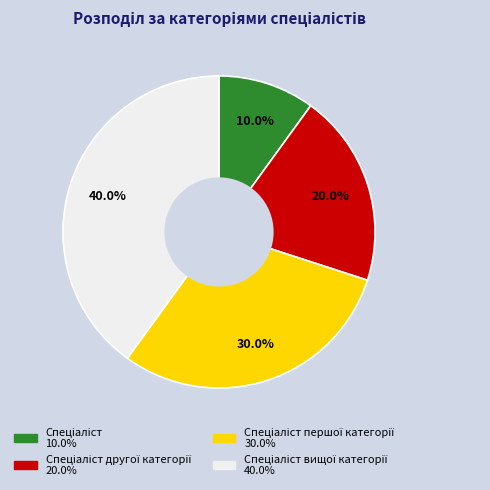

Does any single category account for the majority?

No